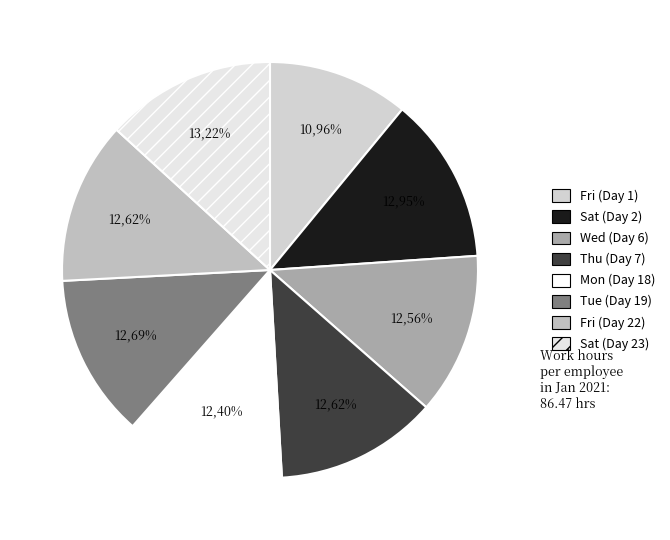

Does any single category account for the majority?

No